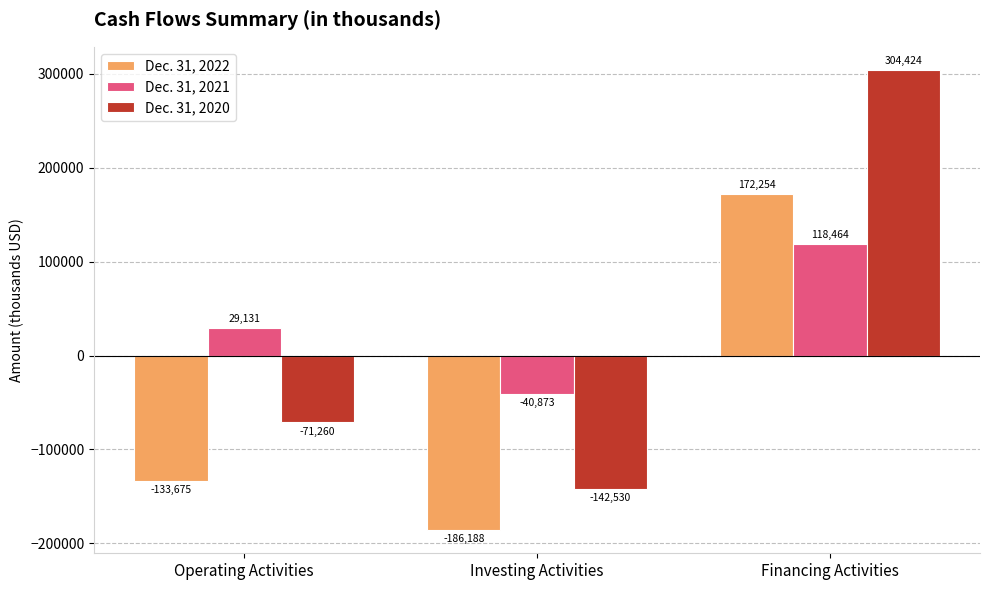

What is the difference between the highest and lowest values at Operating Activities?

162806